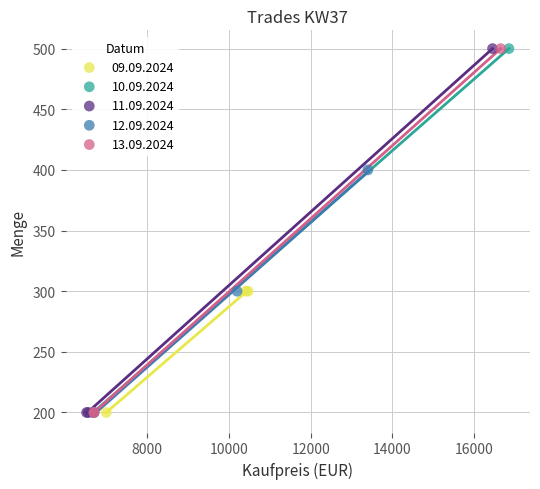

What are all the series names shown in the legend?

09.09.2024, 10.09.2024, 11.09.2024, 12.09.2024, 13.09.2024